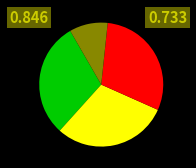

Is there a majority slice in this chart?

No